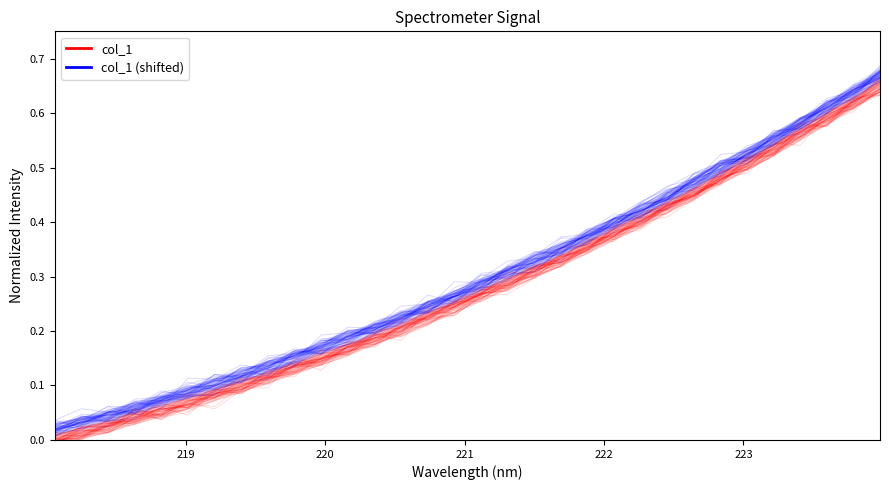

After their last crossing, which series has the higher values: col_1 or col_1 (shifted)?

col_1 (shifted)